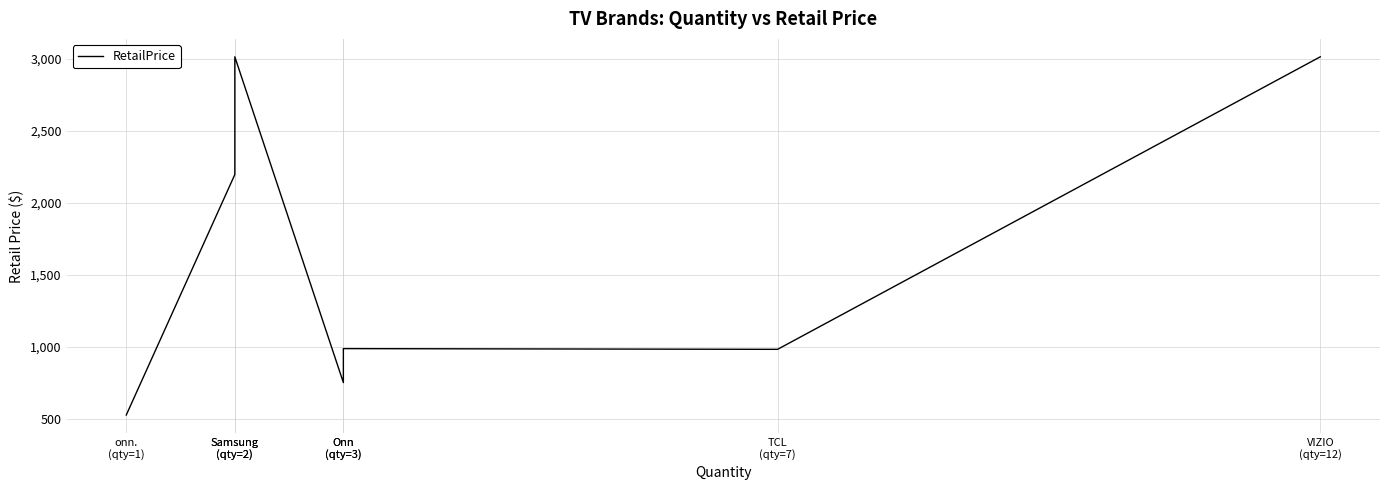

List the labels in order of value, largest first.

Samsung
(qty=2), VIZIO
(qty=12), Samsung
(qty=2), Onn
(qty=3), TCL
(qty=7), Onn
(qty=3), onn.
(qty=1)